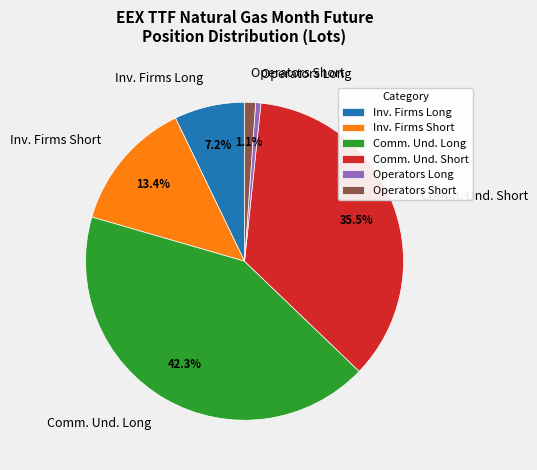

What is the smallest slice in the pie chart?

Operators Long